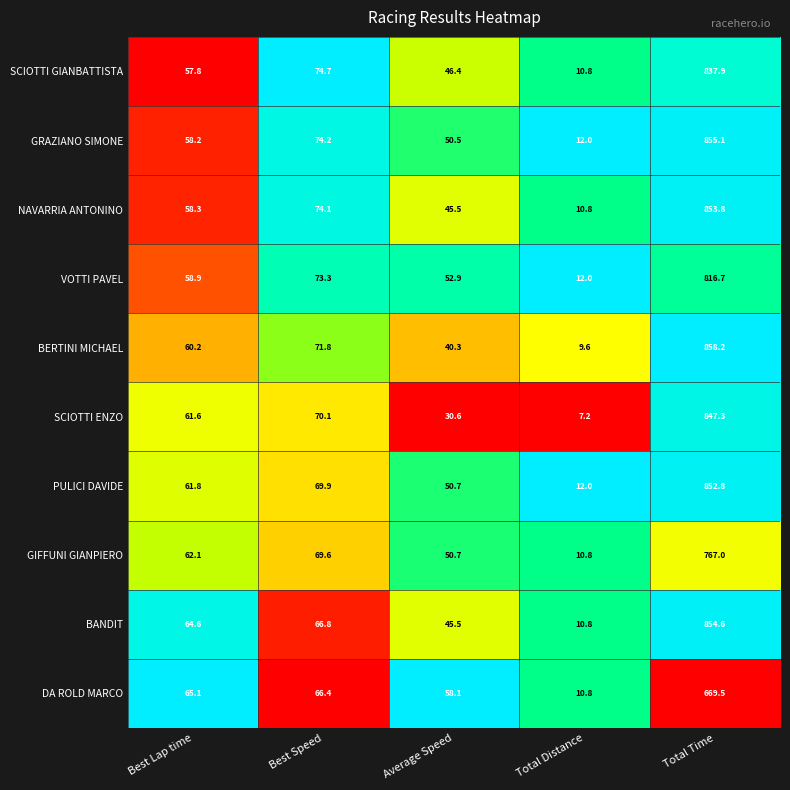

The SCIOTTI GIANBATTISTA series shows 1359.4 at Total Time. True or false?

False